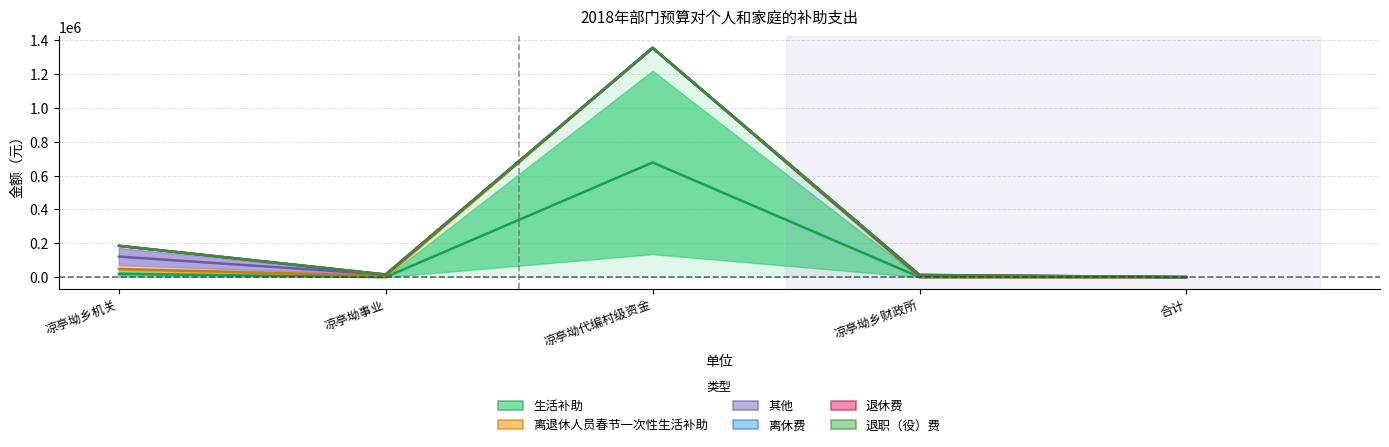

What is the sum of all 其他 values?

1497236